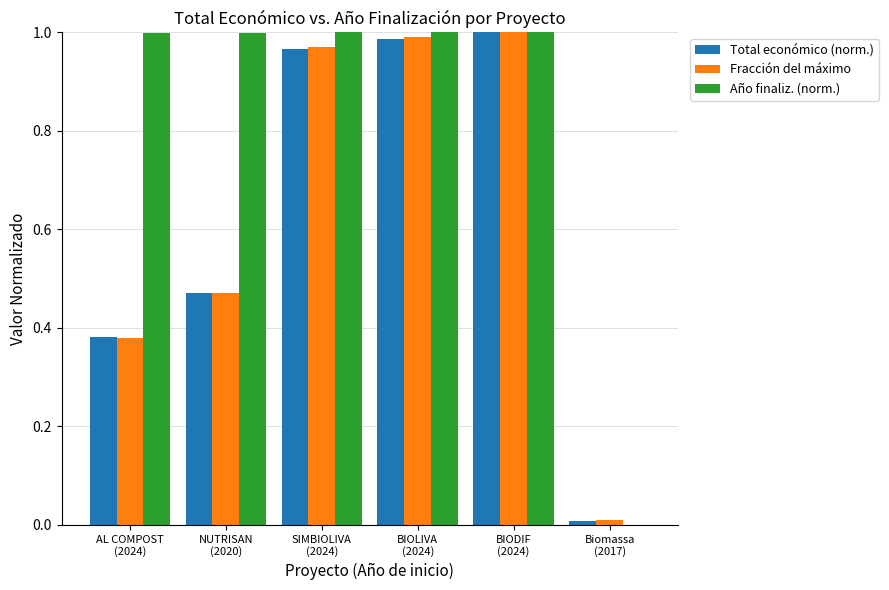

The value of Año finaliz. (norm.) at SIMBIOLIVA
(2024) is 0.6. True or false?

False